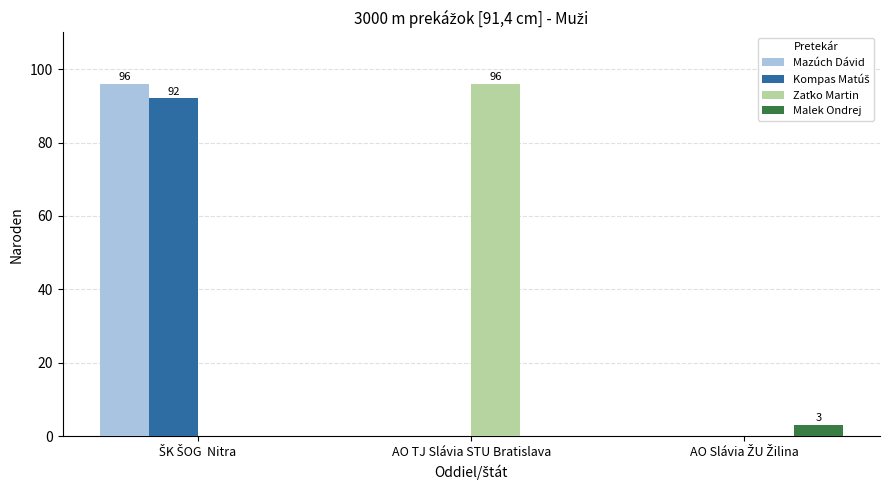

What is the total value across all series at AO TJ Slávia STU Bratislava?

96